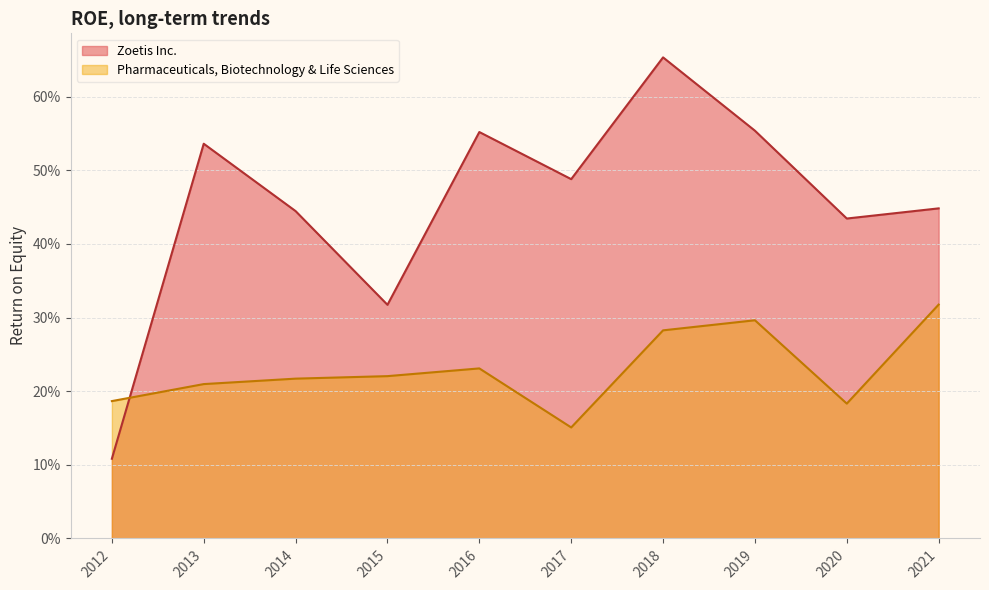

What is the average value of the Pharmaceuticals, Biotechnology & Life Sciences series?

0.2